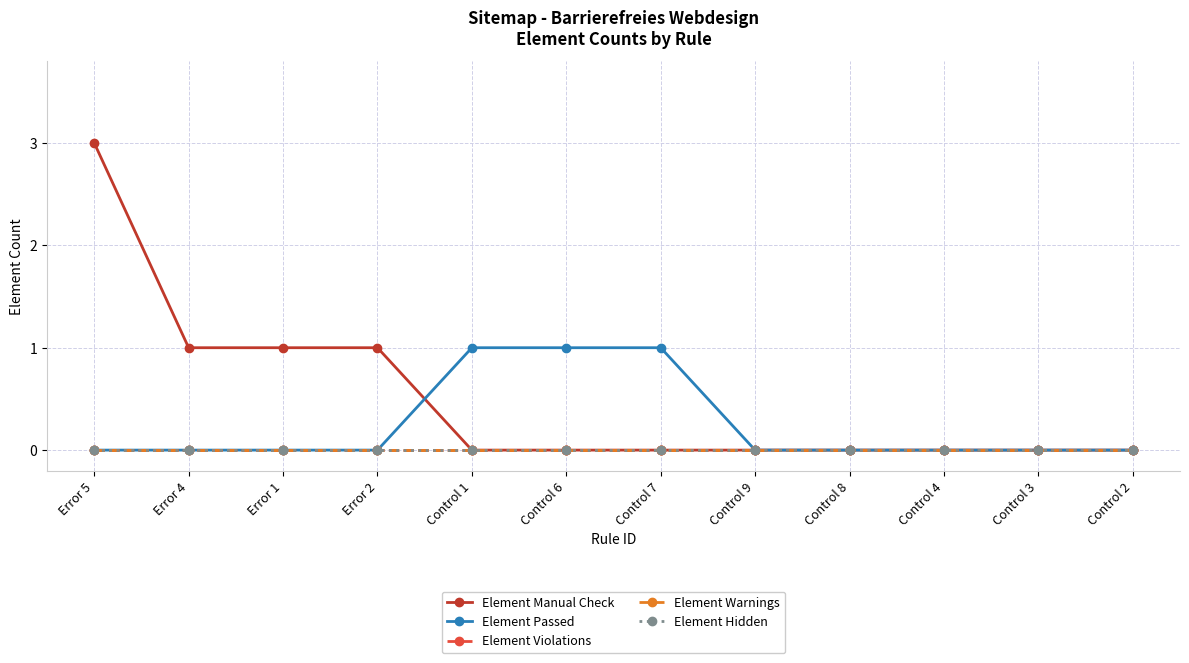

Does the chart have visible grid lines?

Yes